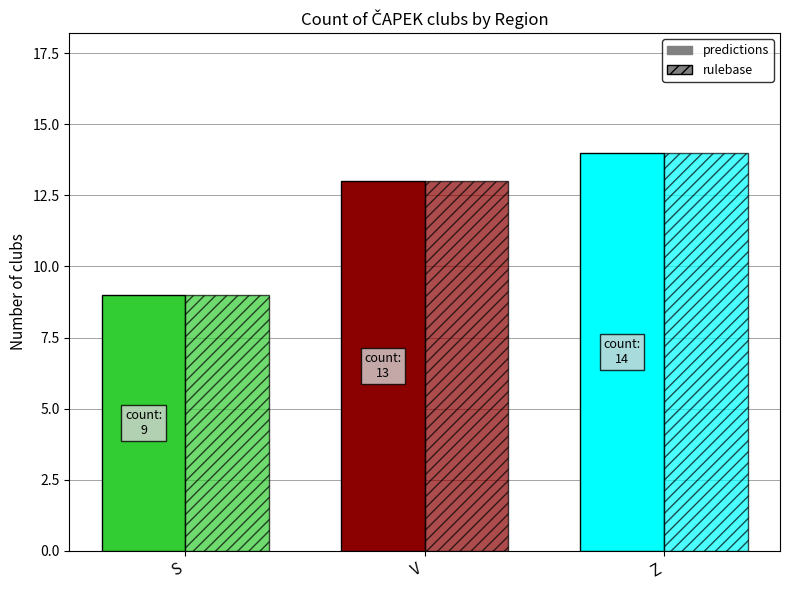

Are the bars grouped side by side (vs. stacked)?

Yes